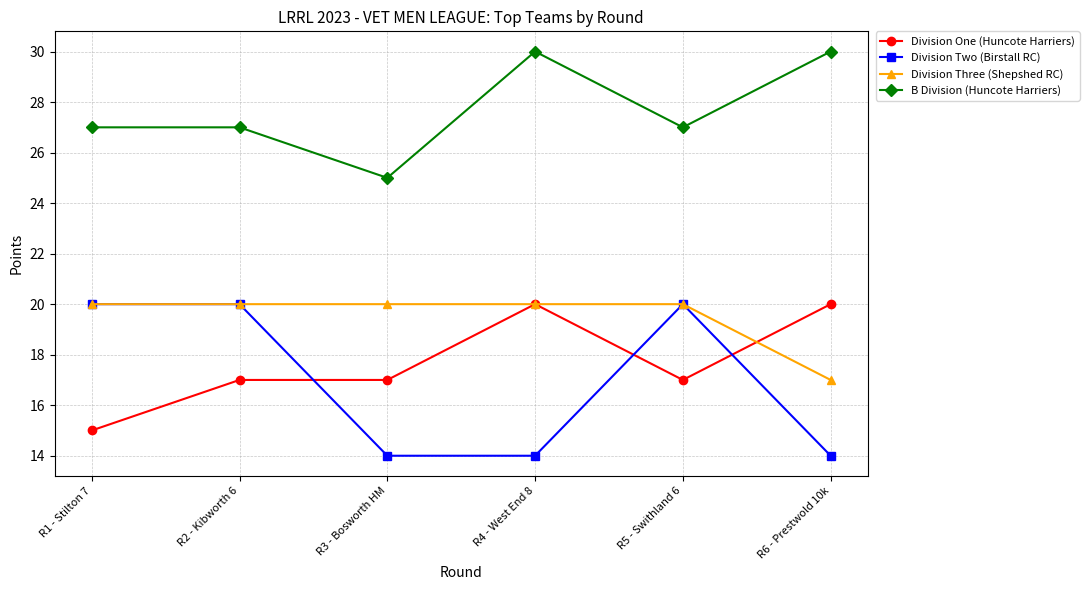

In B Division (Huncote Harriers), how many points are lower than both neighbors (excluding endpoints)?

2